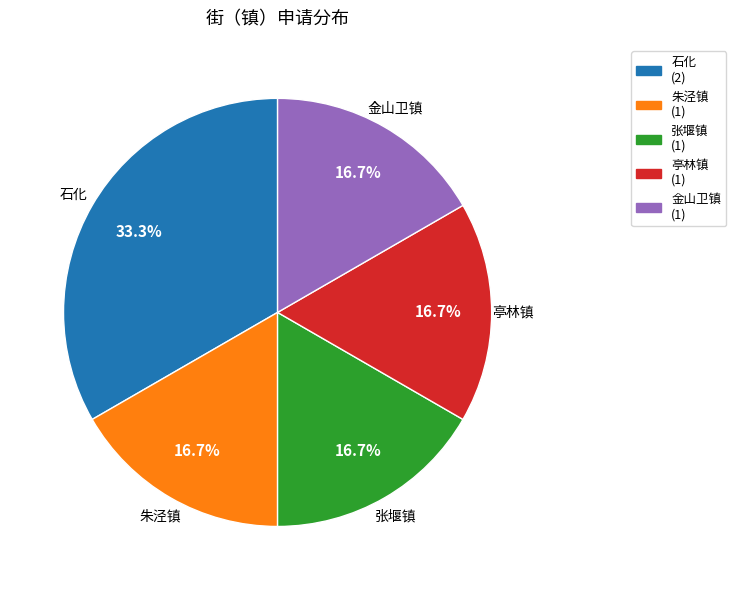

Is it true that 金山卫镇 is 17% of the pie?

True